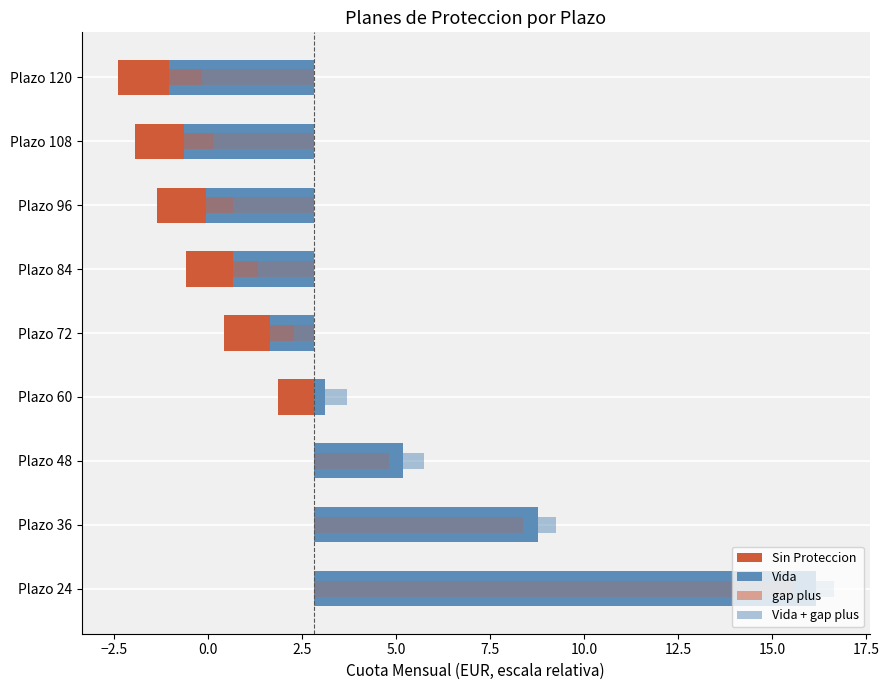

Count the number of data series in this chart.

4